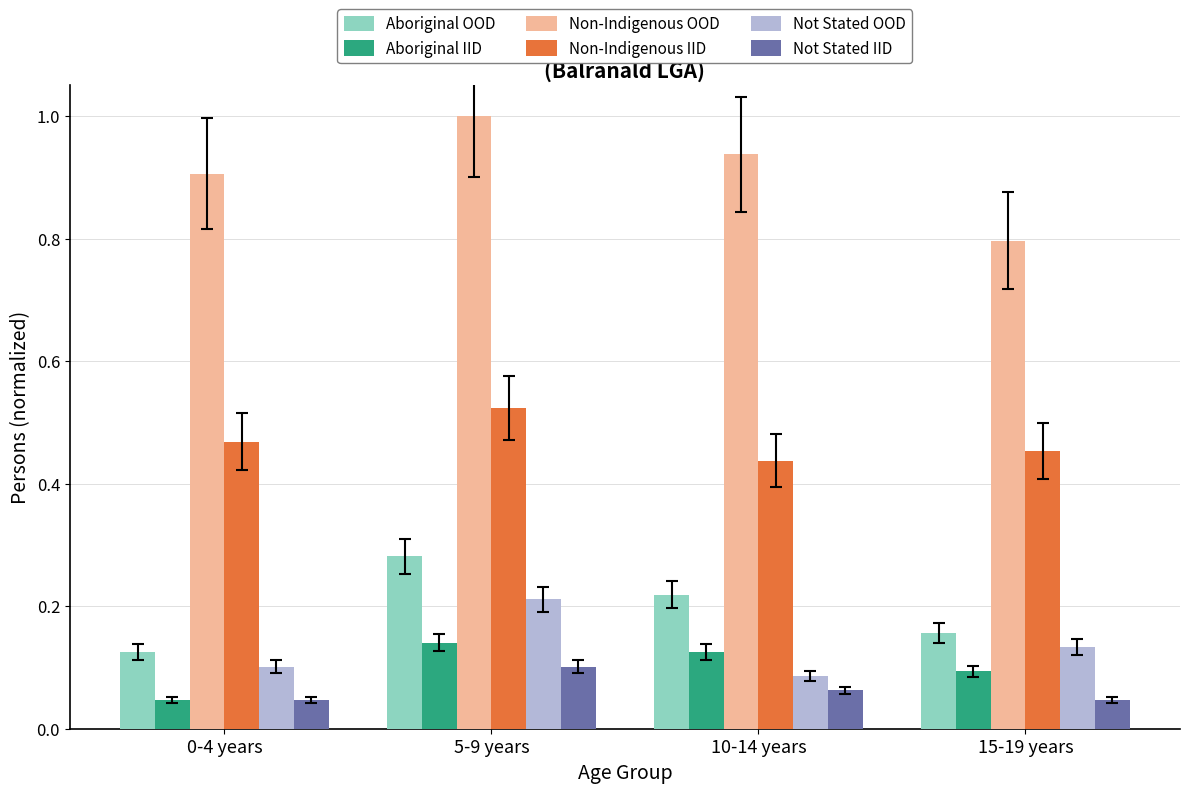

Which series has the largest total across all categories?

Non-Indigenous OOD